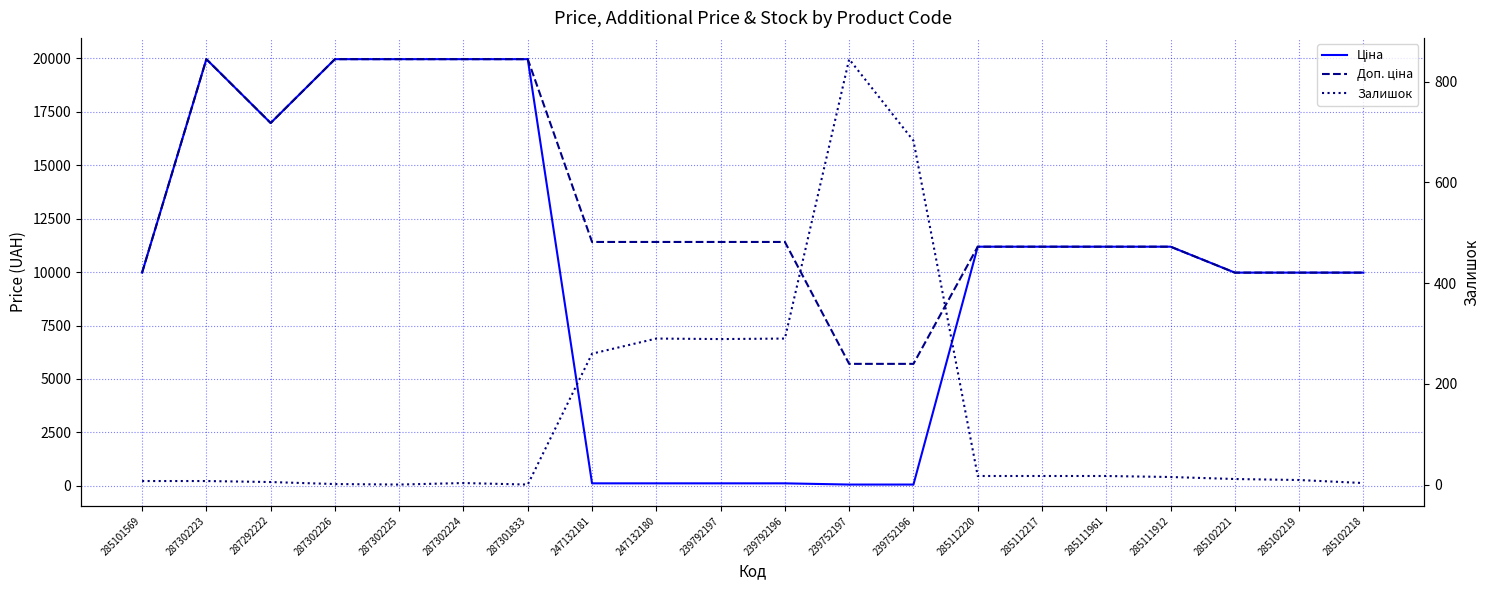

Between 287302226 and 287302224, which series saw the biggest shift?

Залишок